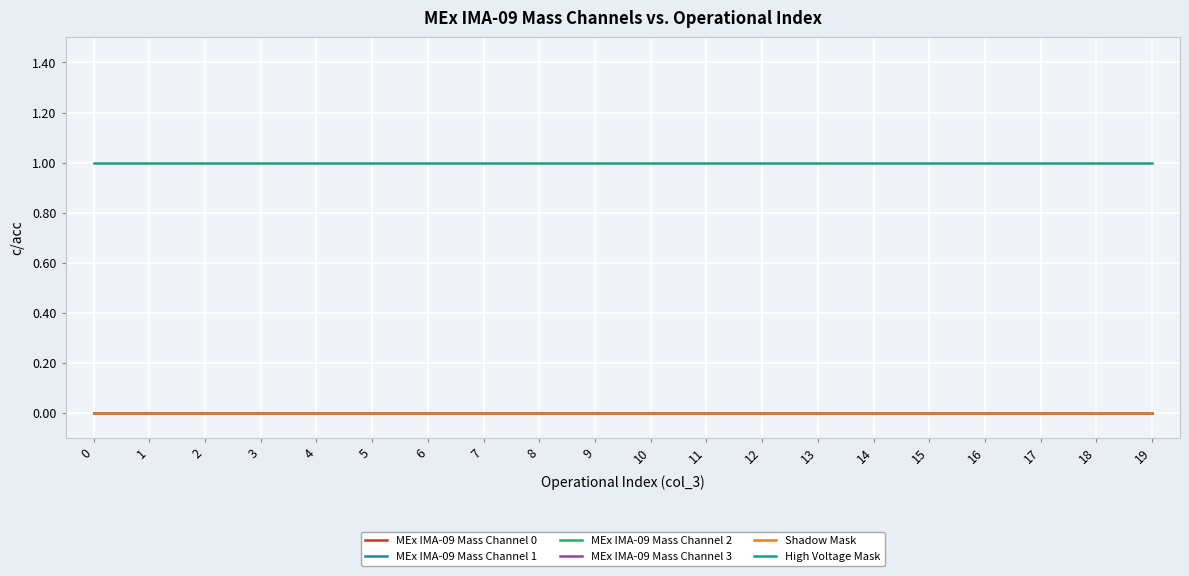

Reading left to right, extract all data points from this chart.

MEx IMA-09 Mass Channel 0: 0=0	1=0	2=0	3=0	4=0	5=0	6=0	7=0	8=0	9=0	10=0	11=0	12=0	13=0	14=0	15=0	16=0	17=0	18=0	19=0
MEx IMA-09 Mass Channel 1: 0=0	1=0	2=0	3=0	4=0	5=0	6=0	7=0	8=0	9=0	10=0	11=0	12=0	13=0	14=0	15=0	16=0	17=0	18=0	19=0
MEx IMA-09 Mass Channel 2: 0=0	1=0	2=0	3=0	4=0	5=0	6=0	7=0	8=0	9=0	10=0	11=0	12=0	13=0	14=0	15=0	16=0	17=0	18=0	19=0
MEx IMA-09 Mass Channel 3: 0=0	1=0	2=0	3=0	4=0	5=0	6=0	7=0	8=0	9=0	10=0	11=0	12=0	13=0	14=0	15=0	16=0	17=0	18=0	19=0
Shadow Mask: 0=0	1=0	2=0	3=0	4=0	5=0	6=0	7=0	8=0	9=0	10=0	11=0	12=0	13=0	14=0	15=0	16=0	17=0	18=0	19=0
High Voltage Mask: 0=1	1=1	2=1	3=1	4=1	5=1	6=1	7=1	8=1	9=1	10=1	11=1	12=1	13=1	14=1	15=1	16=1	17=1	18=1	19=1